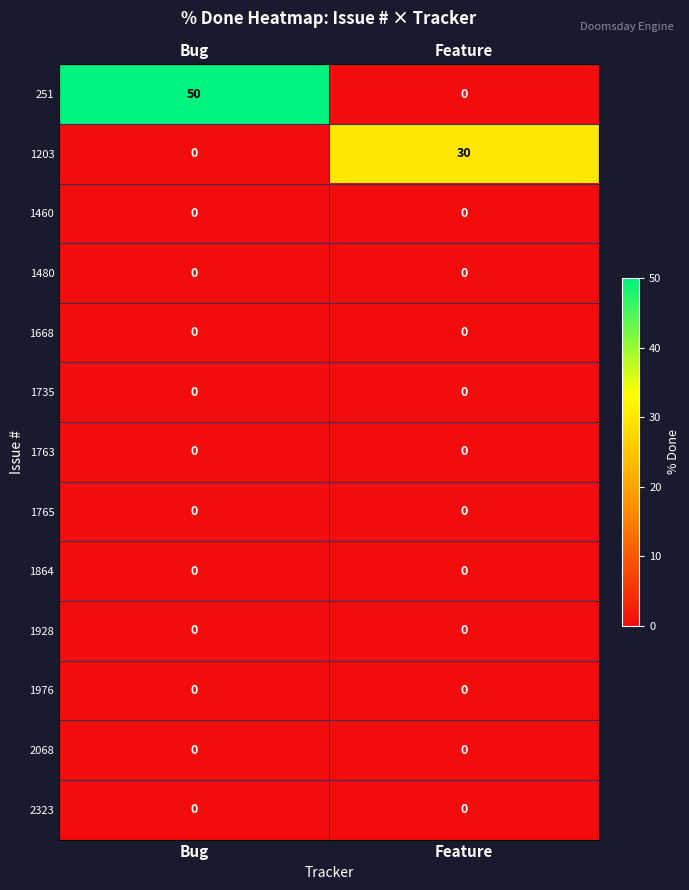

Which series has the largest range (max minus min)?

251